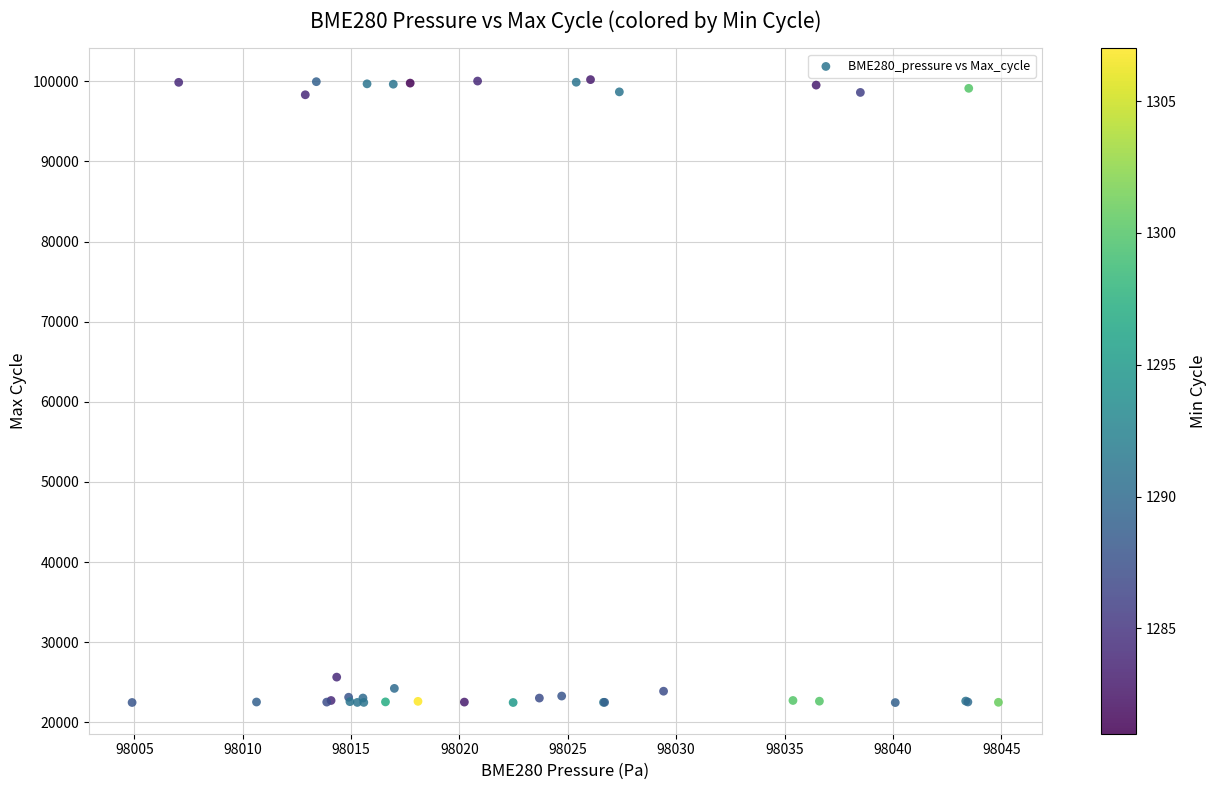

What Y value in the scatter plot is closest to 61339?

25654